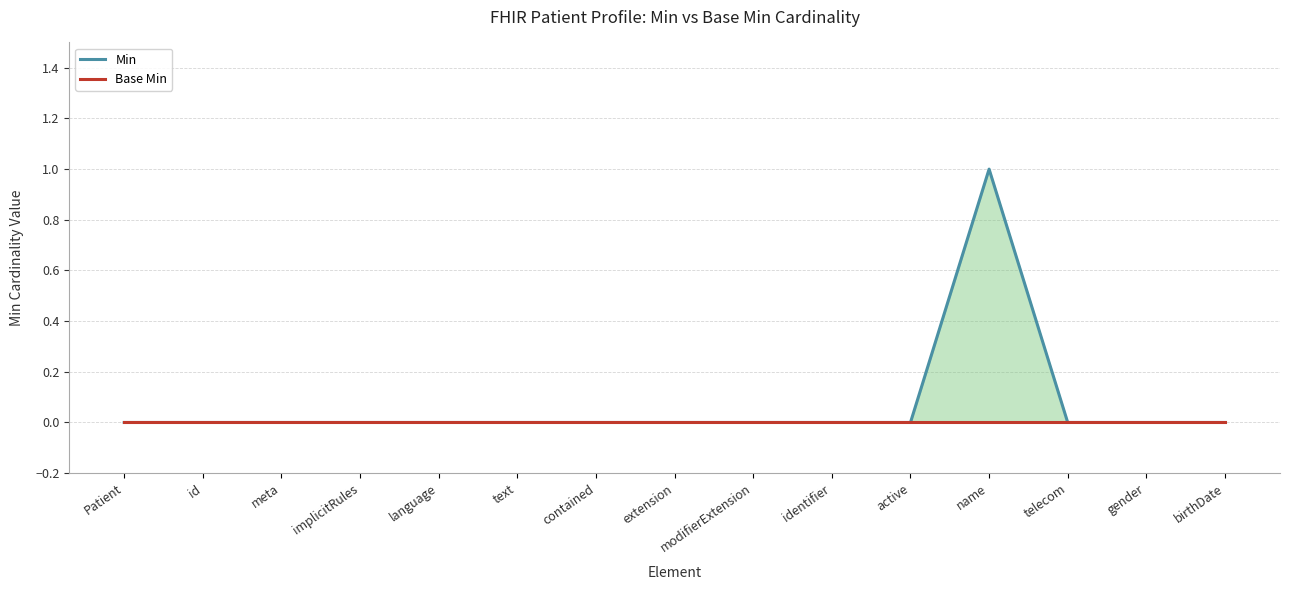

Reading left to right, list all the values displayed in this chart.

Min: Patient=0	id=0	meta=0	implicitRules=0	language=0	text=0	contained=0	extension=0	modifierExtension=0	identifier=0	active=0	name=1	telecom=0	gender=0	birthDate=0
Base Min: Patient=0	id=0	meta=0	implicitRules=0	language=0	text=0	contained=0	extension=0	modifierExtension=0	identifier=0	active=0	name=0	telecom=0	gender=0	birthDate=0